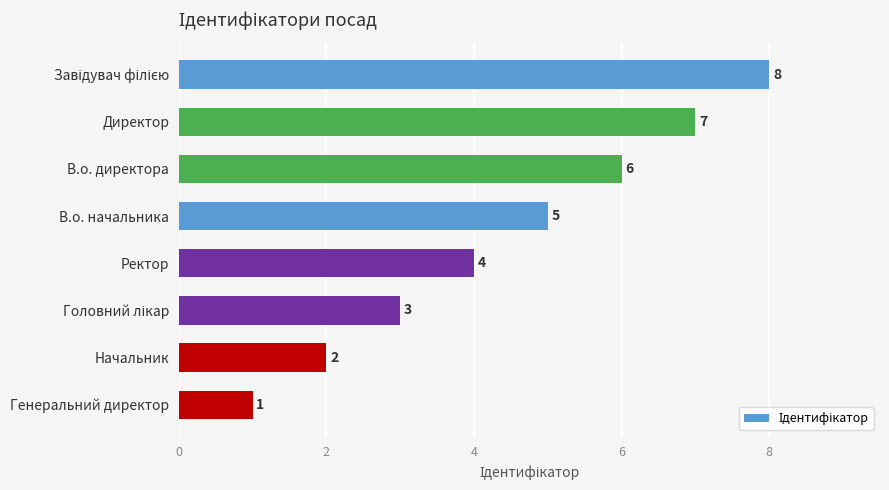

Reading top to bottom, what are all the values shown in this chart?

8	7	6	5	4	3	2	1